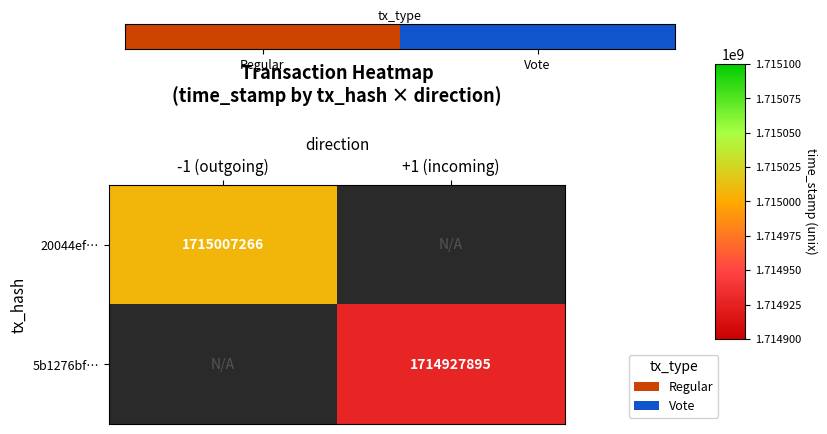

Is it true that 5b1276bf… equals 1083173457 at +1 (incoming)?

False